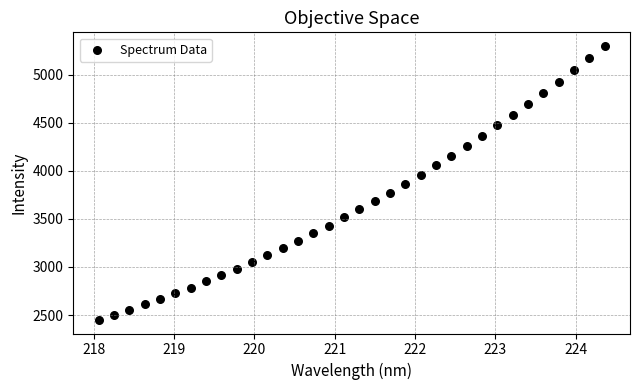

What is the range of X values (max minus min)?

6.3